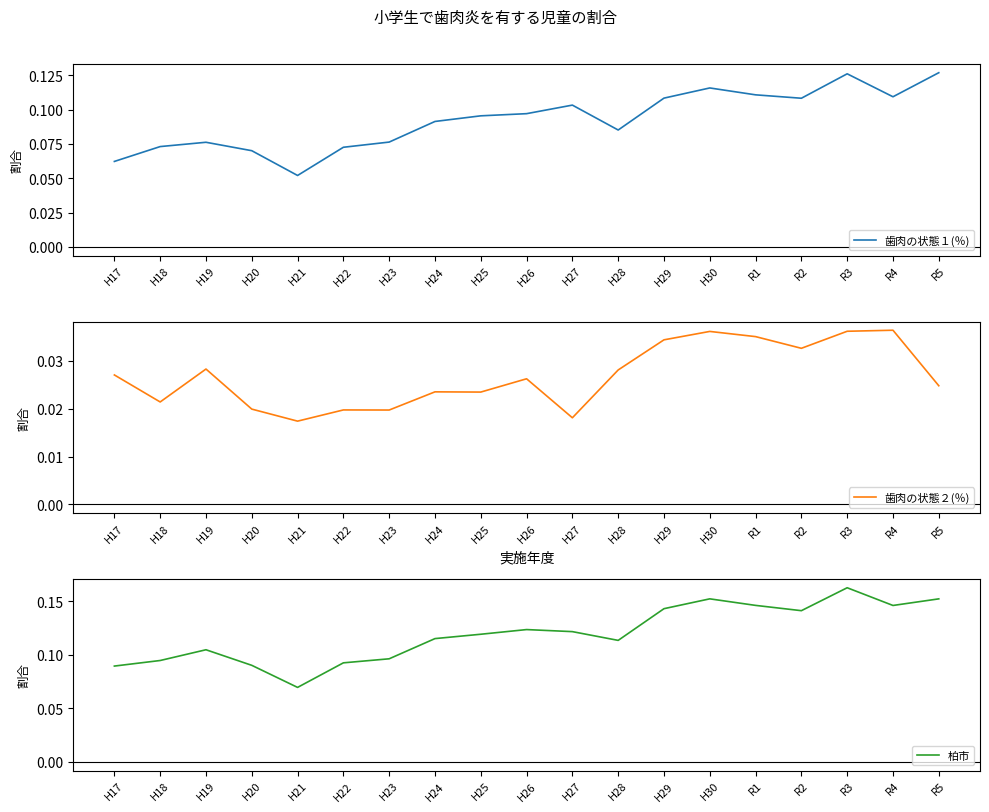

What are all the series names shown in the legend?

歯肉の状態１(％), 歯肉の状態２(％), 柏市